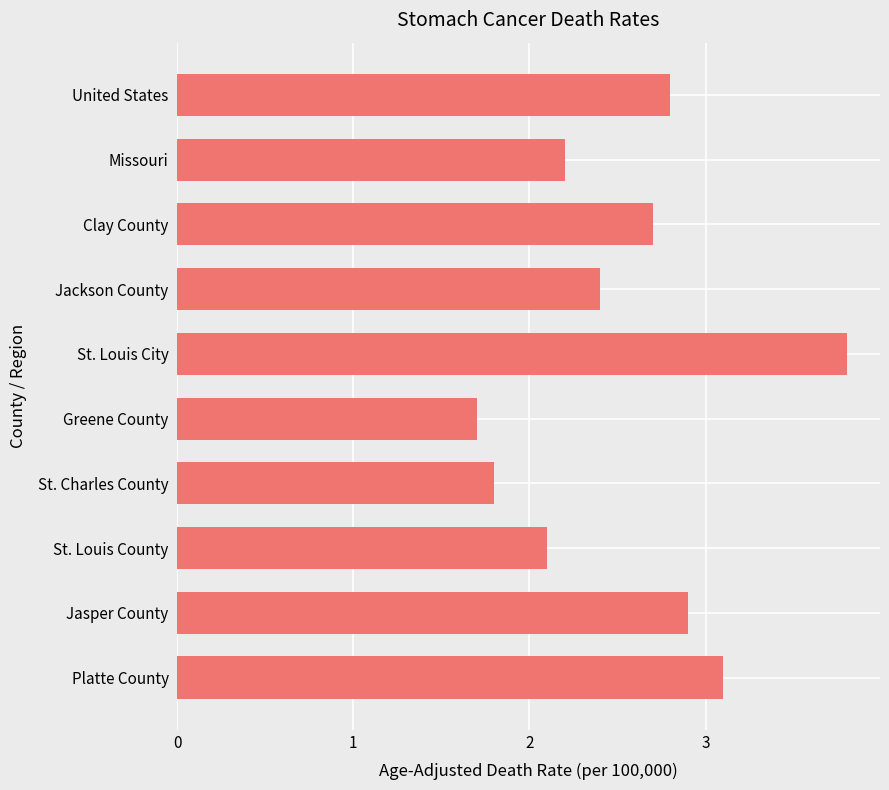

How many categories are shown in the chart?

10